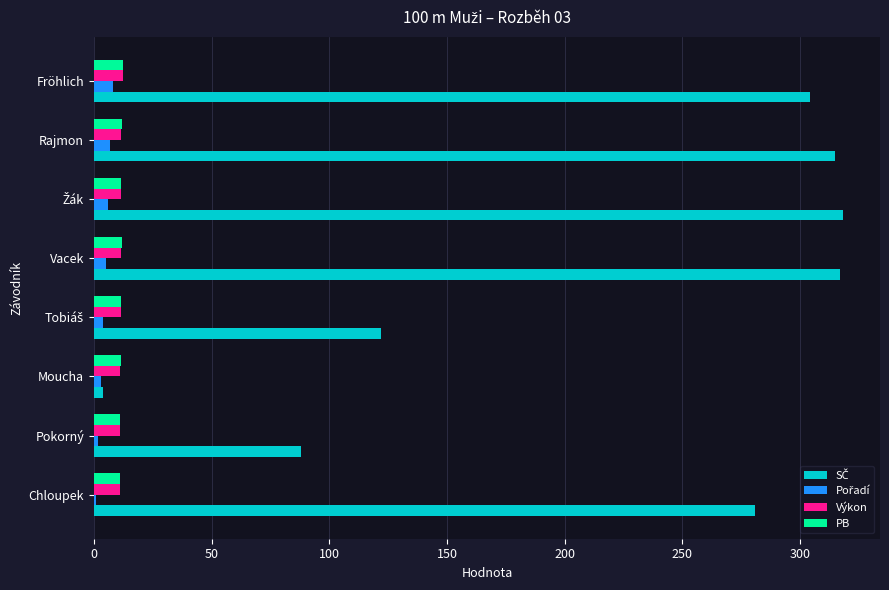

What is the sum of all Výkon values?

92.2